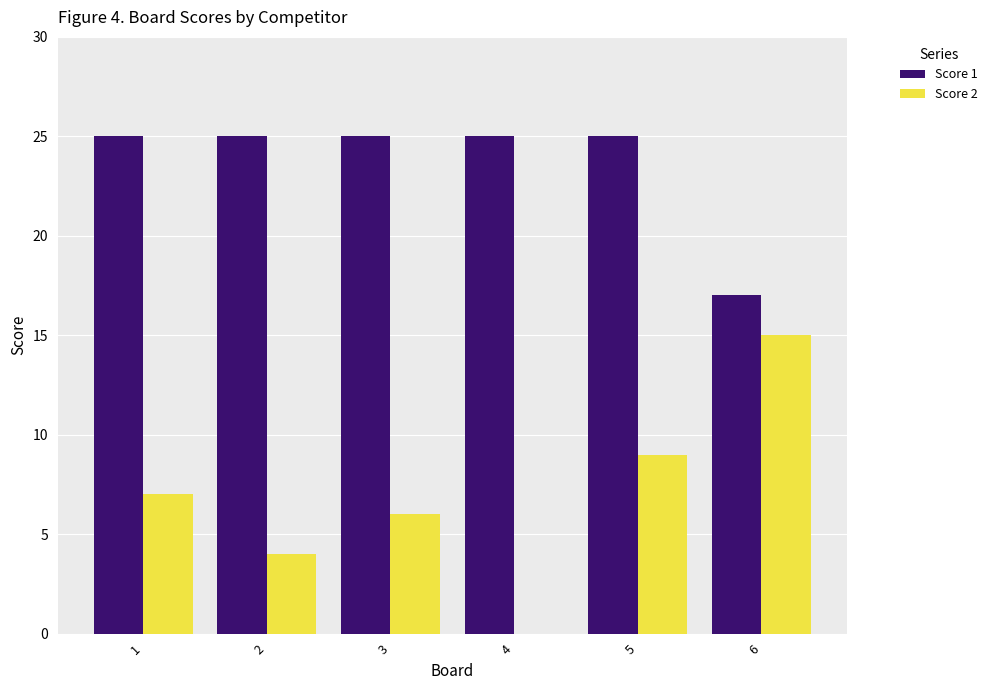

What is the sum of the Score 1 values at 5 and 2?

50